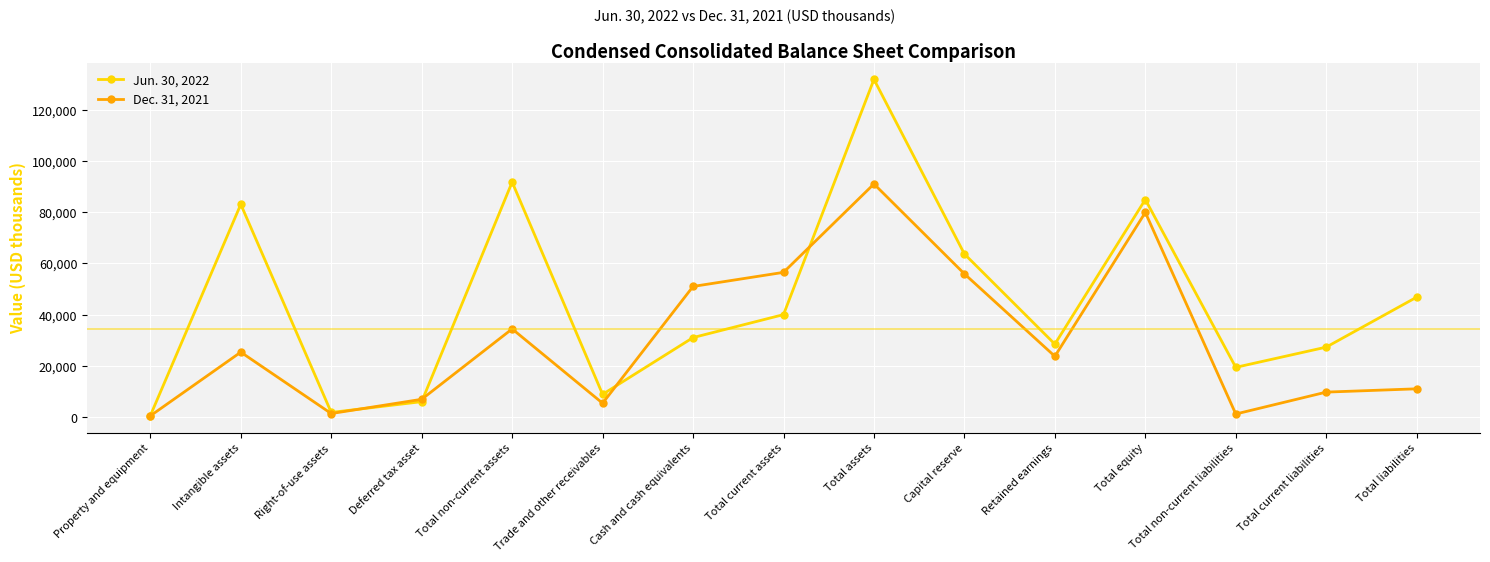

Where is the first local maximum for Jun. 30, 2022?

Intangible assets